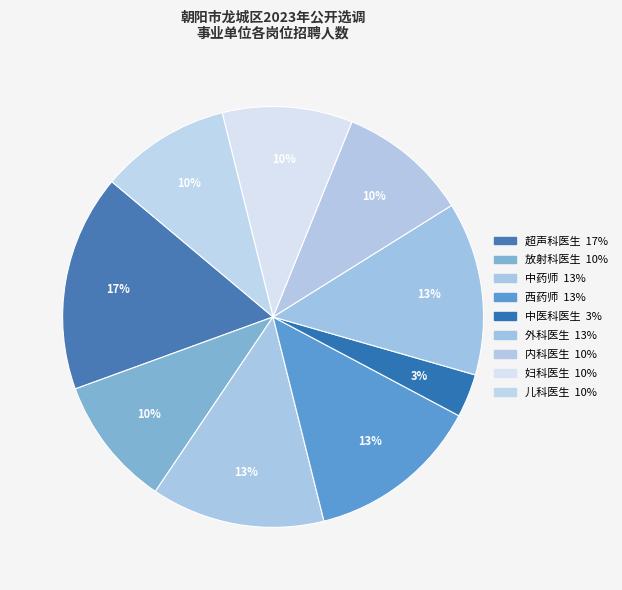

Is there any slice that represents more than half of the pie?

No